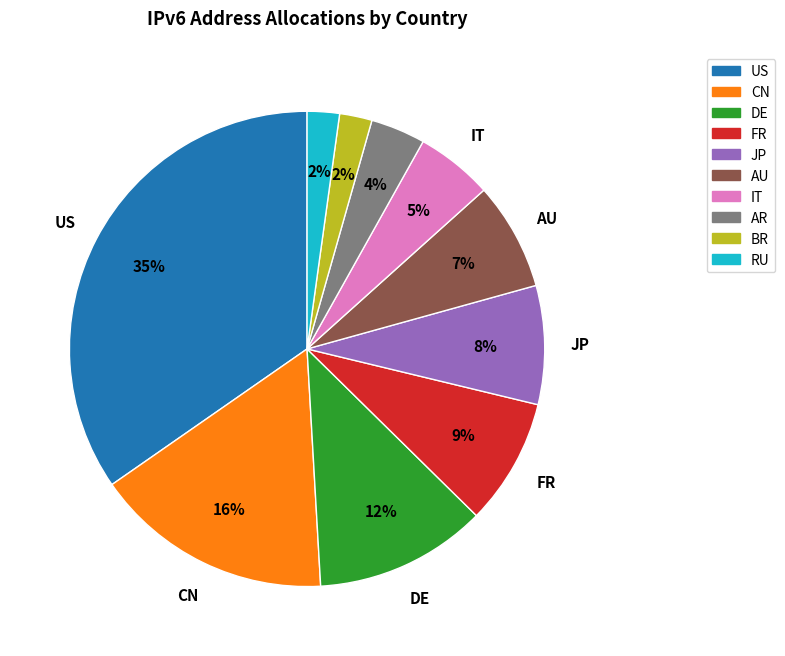

Is it true that DE is 12% of the pie?

True